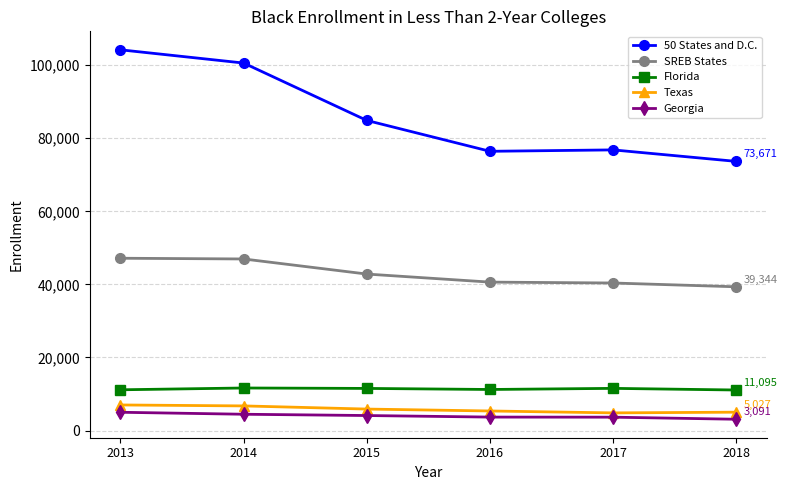

Which series has the widest spread of values?

50 States and D.C.